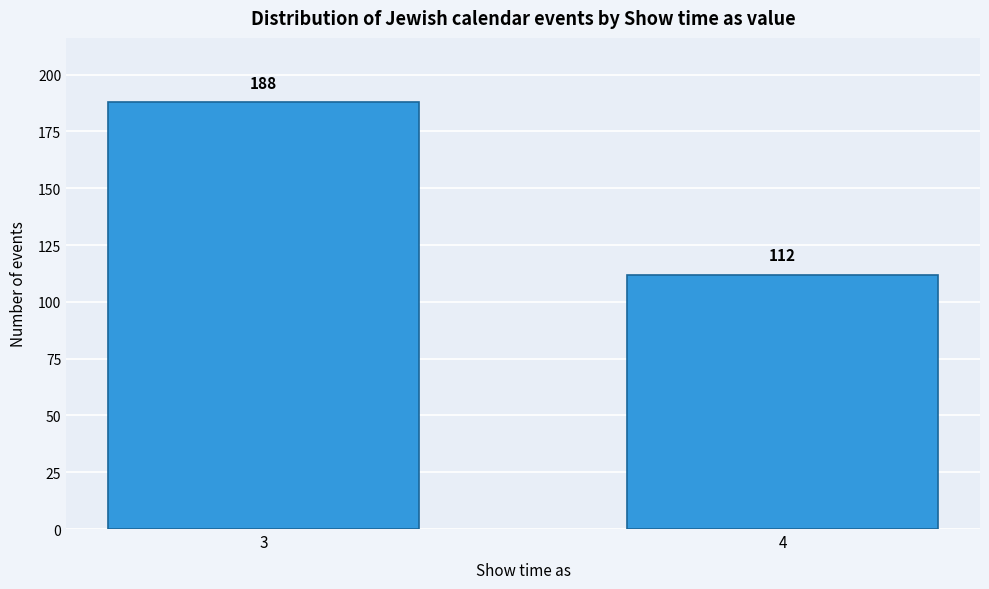

Reading left to right, transcribe all the data shown in this chart.

3=188	4=112